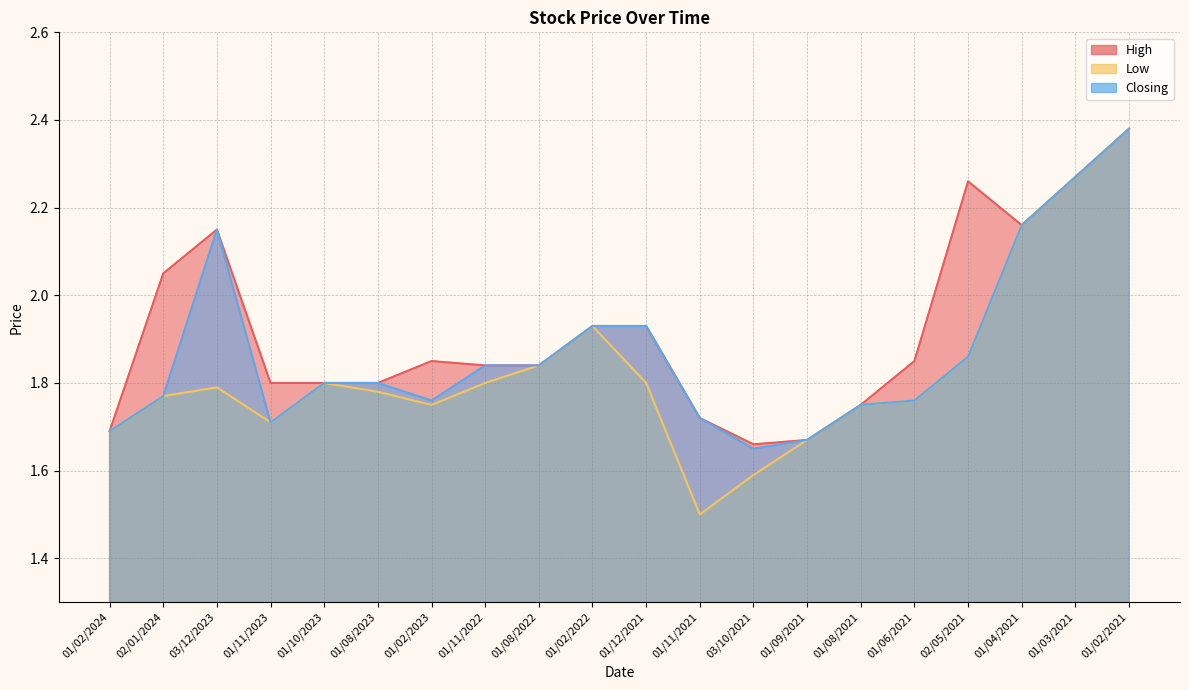

Does the chart have visible grid lines?

Yes